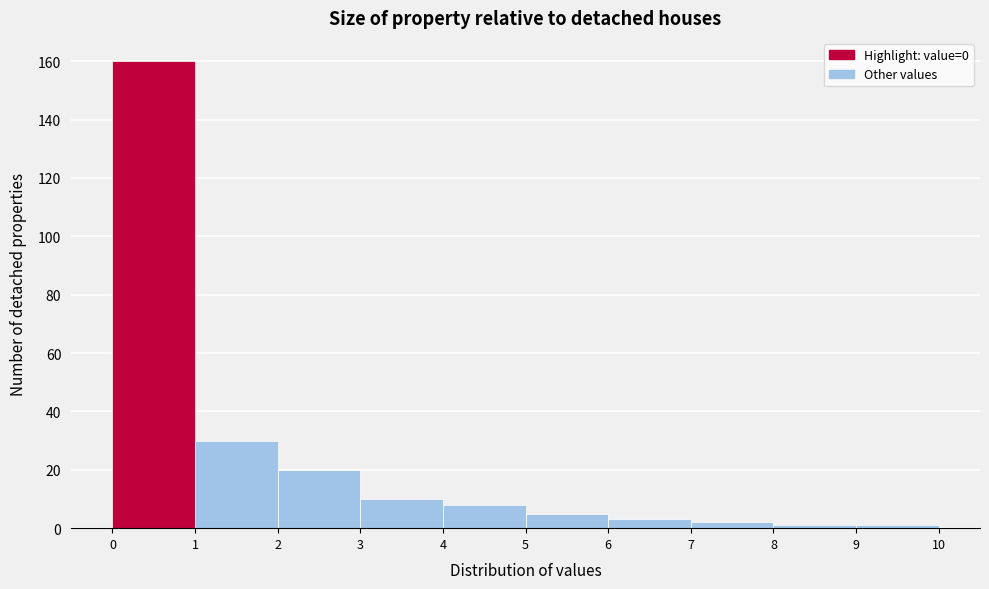

Which range on the x-axis has the tallest bar?

0 to 1